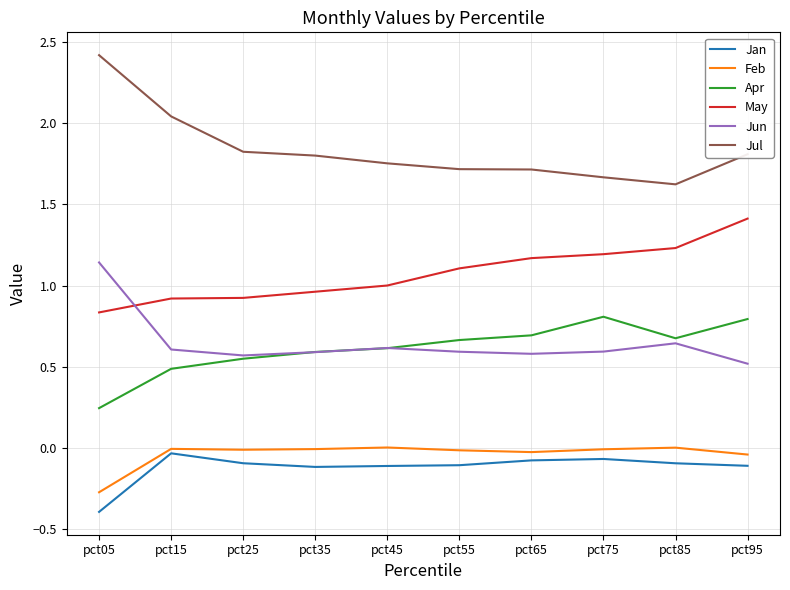

At how many categories does at least one series exceed 1?

10